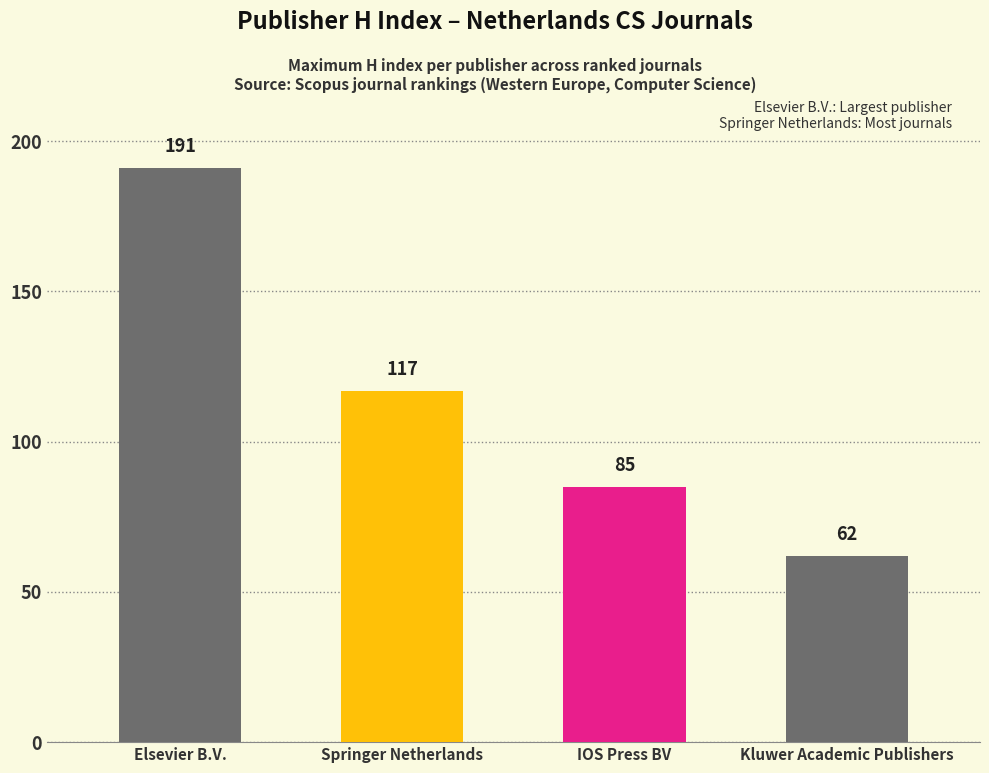

What is the difference between the values at Kluwer Academic Publishers and Springer Netherlands?

55